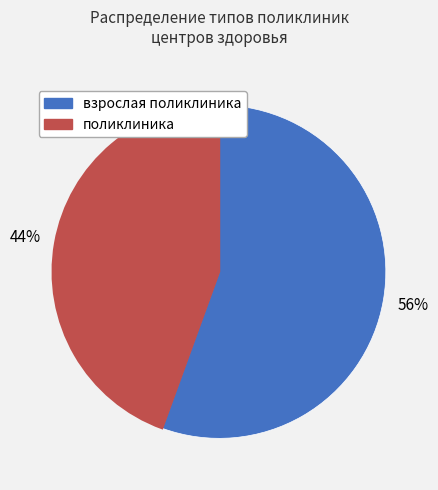

To the nearest percent, what is the combined percentage of взрослая поликлиника and поликлиника?

100%